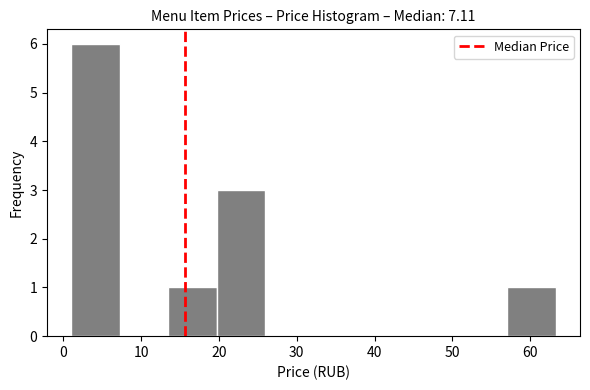

Over which range of the x-axis is the bar tallest?

1 to 7